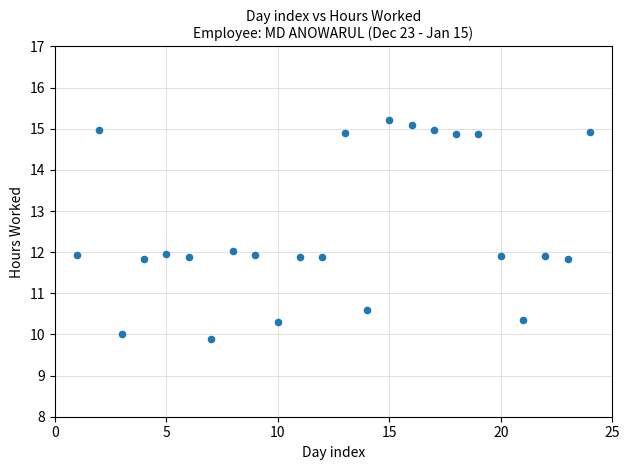

What is the range of Y values (max minus min)?

5.3